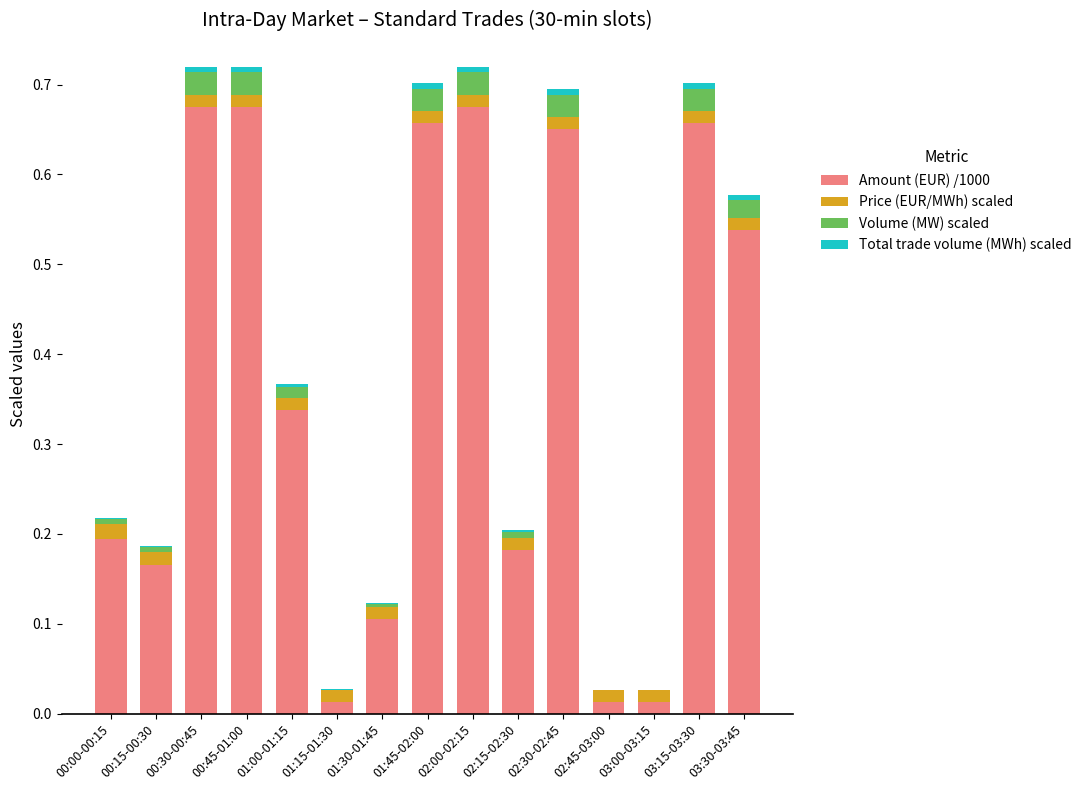

True or false: Amount (EUR) /1000 has a value of 0.0 at 02:45-03:00.

True